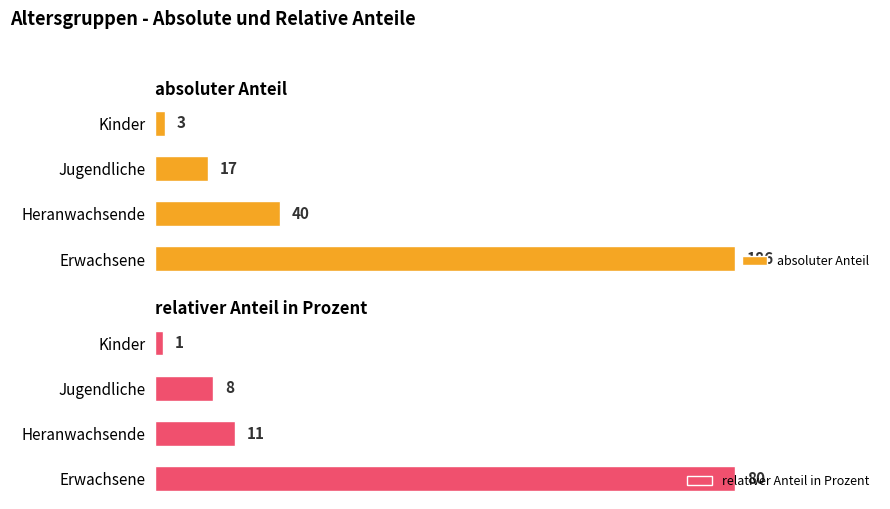

What are all the series names shown in the legend?

absoluter Anteil, relativer Anteil in Prozent